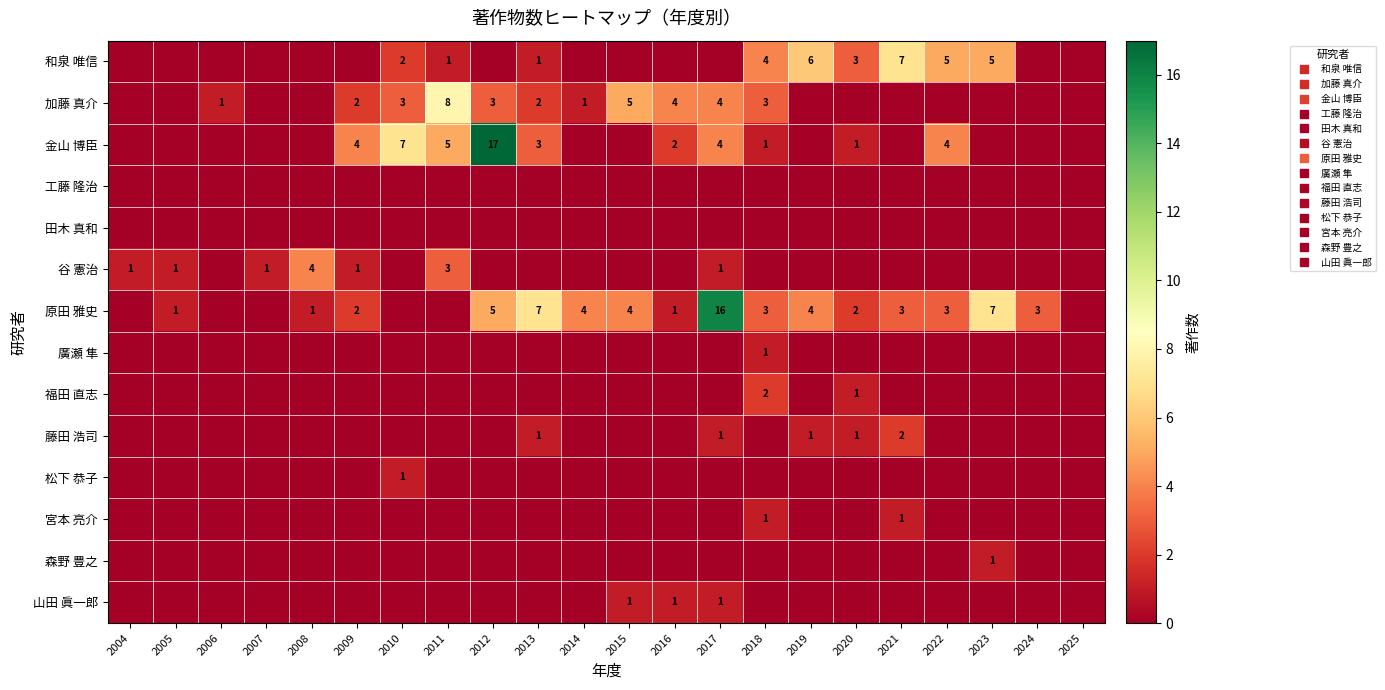

Between 2011 and 2023, which series saw the biggest shift?

加藤 真介